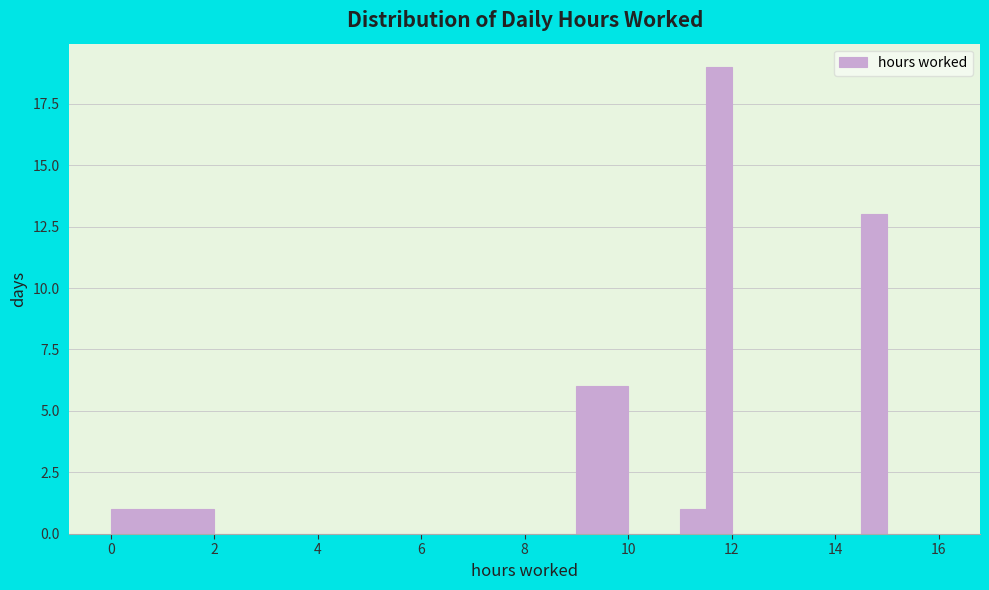

Read against the x-axis, roughly where is the centre of the tallest bar?

11.8